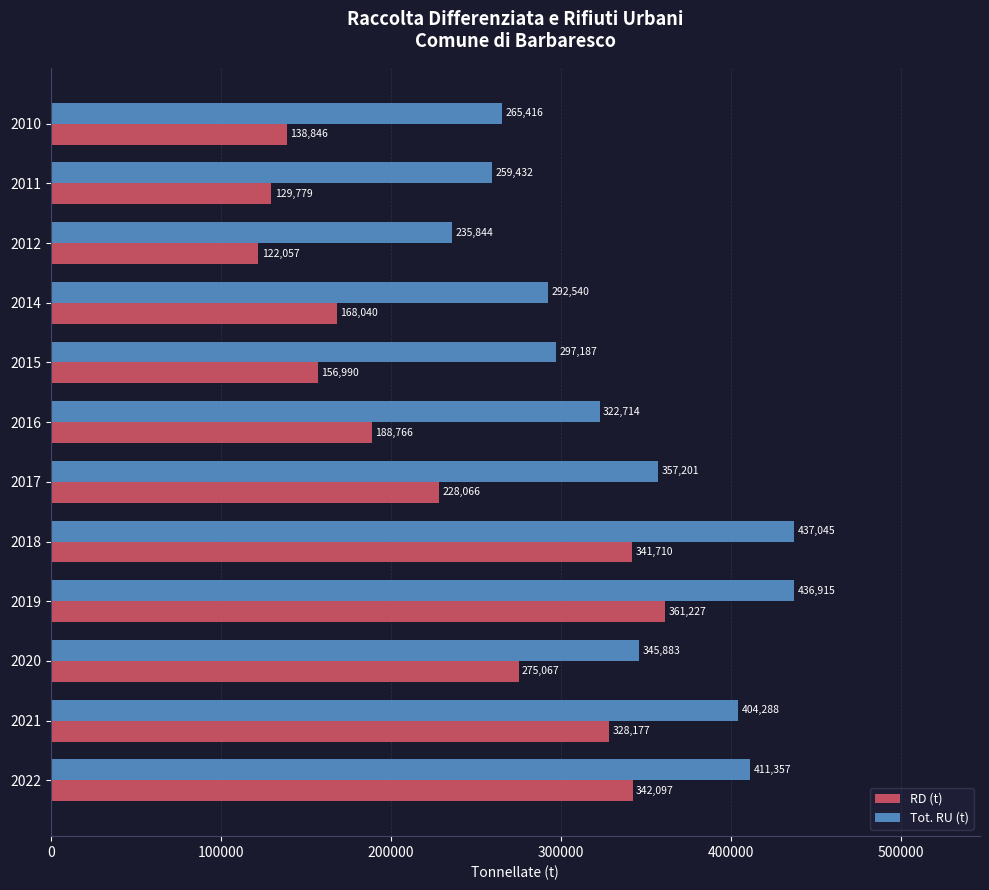

At which category does the chart reach its peak across all series?

2018